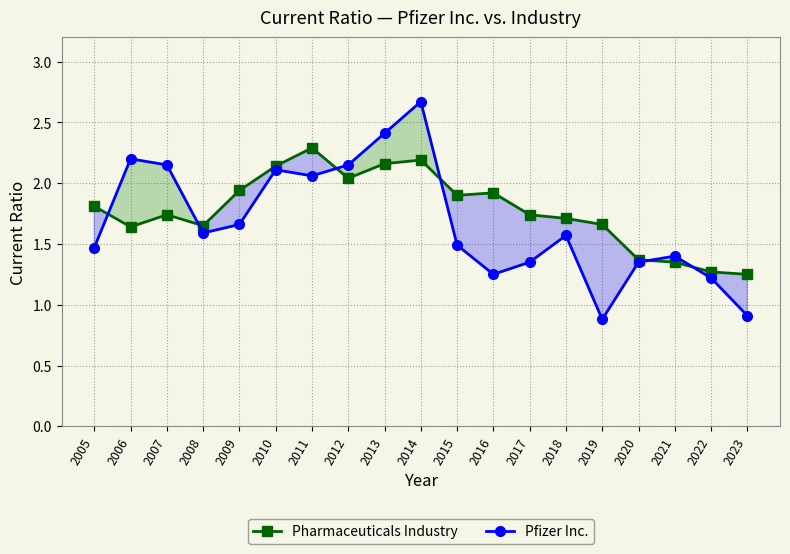

List the labels in order of Pharmaceuticals Industry value, smallest first.

2023, 2022, 2021, 2020, 2006, 2008, 2019, 2018, 2007, 2017, 2005, 2015, 2016, 2009, 2012, 2010, 2013, 2014, 2011